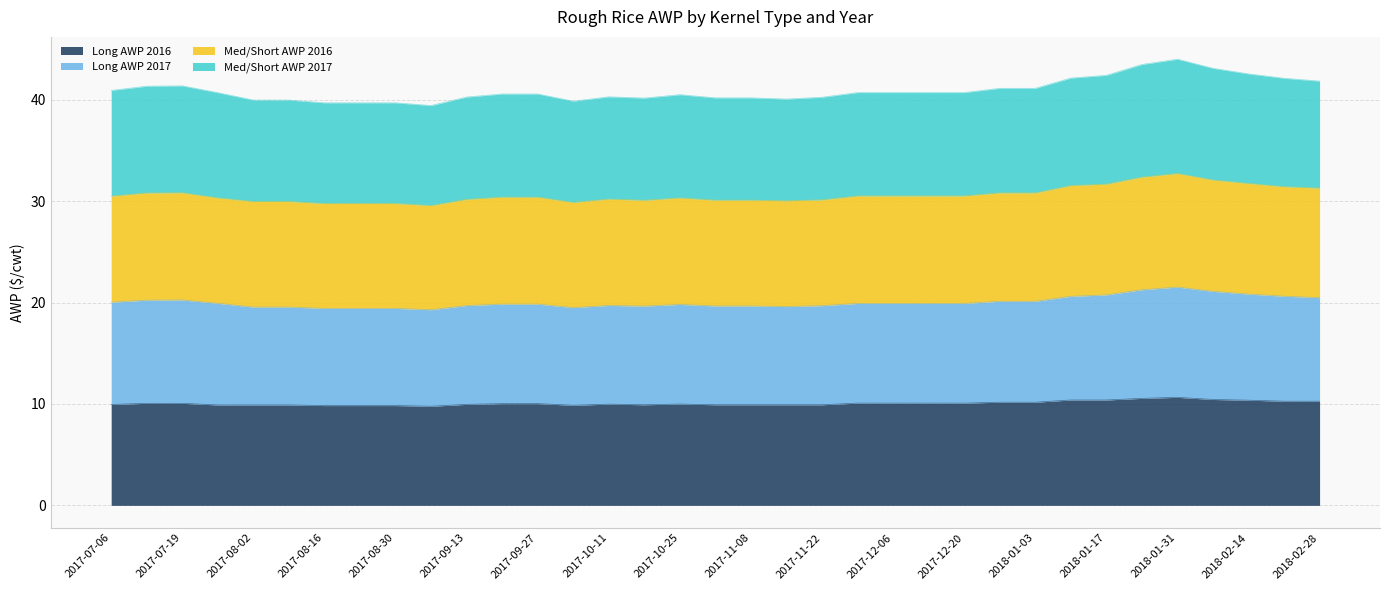

Between 2017-10-18 and 2017-11-22, which series saw the biggest shift?

Med/Short AWP 2017